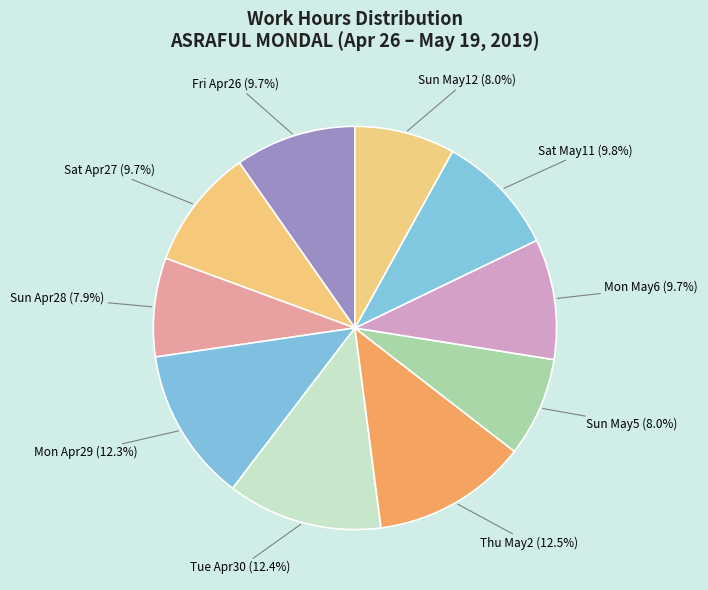

How many slices are in this pie chart?

10